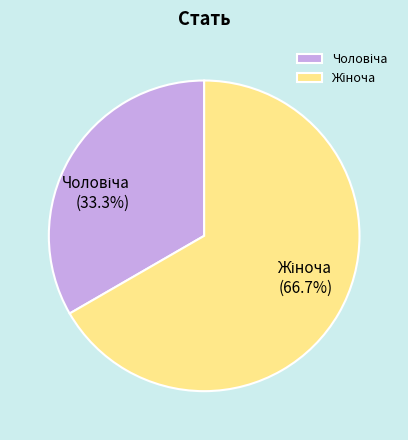

Is there any slice that represents more than half of the pie?

Yes